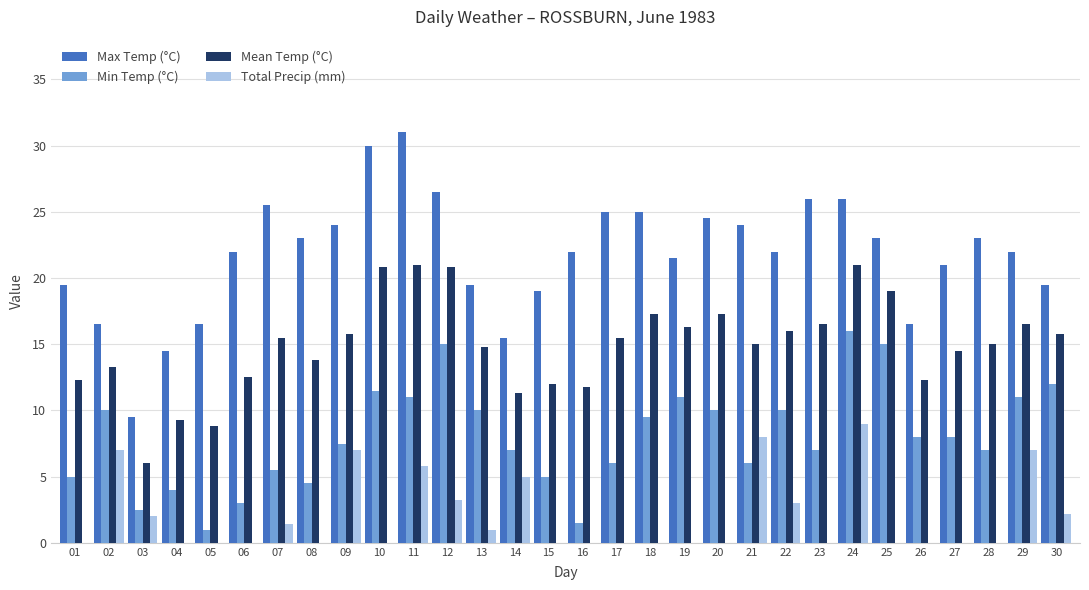

What is the total value across all series at 20?

51.8